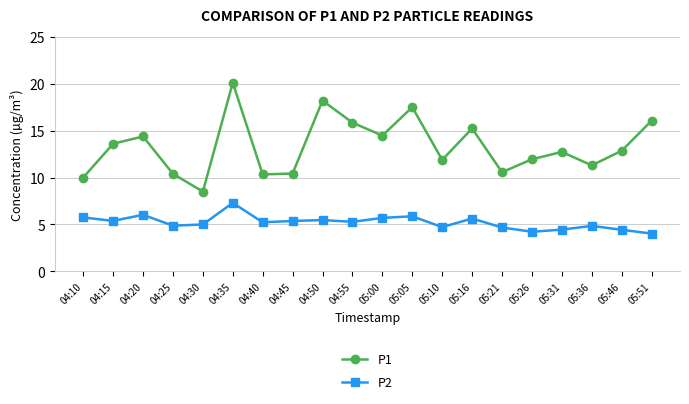

The P2 series shows 4.5 at 05:31. True or false?

True